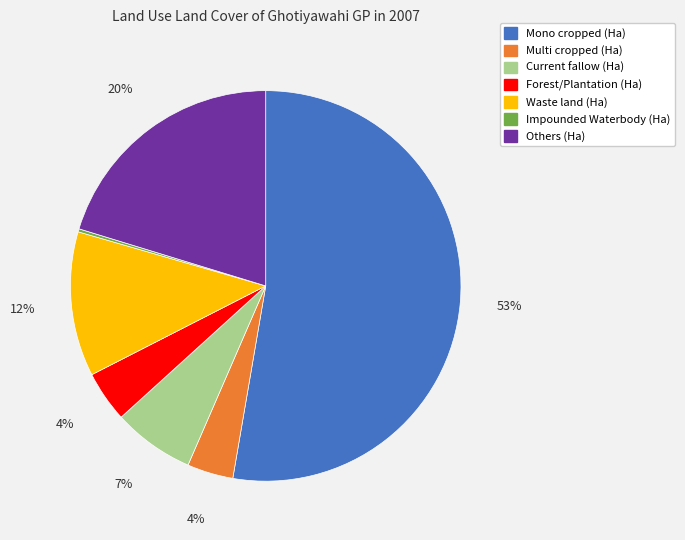

Is it true that Current fallow (Ha) is 1% of the pie?

False